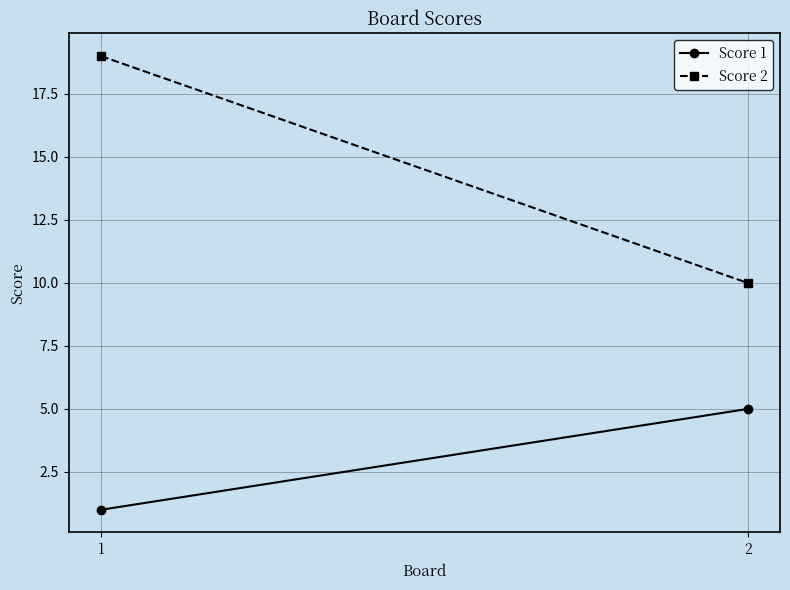

What is the value of the Score 2 point at the 2nd from the left?

10